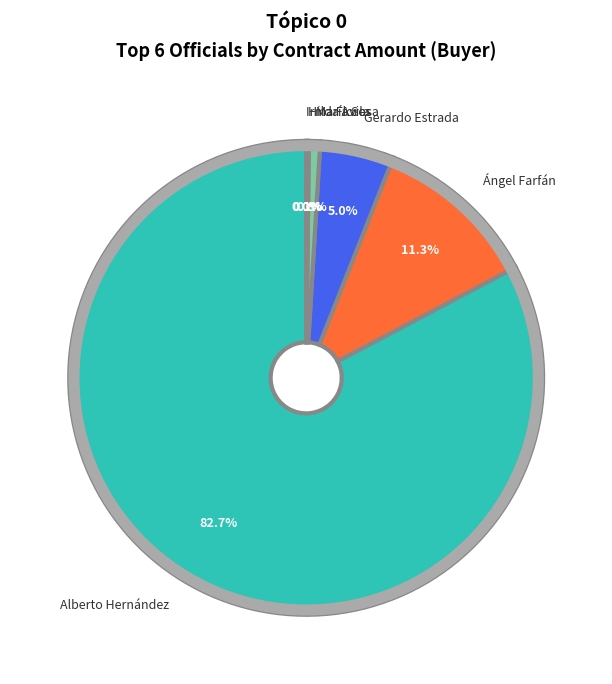

How much of the chart is everything except Ángel Farfán?

88.7%